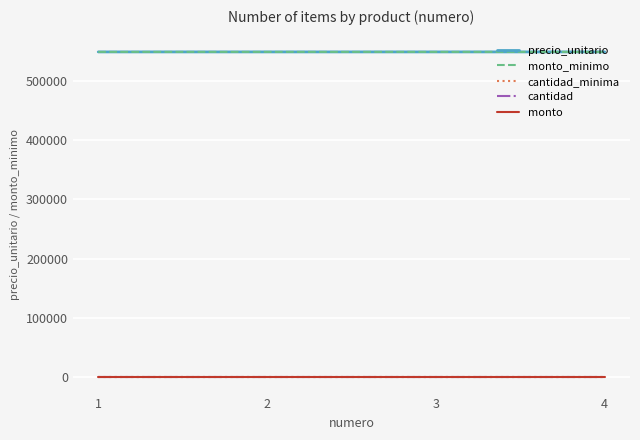

Rank the series by their maximum value, from lowest to highest.

cantidad, monto, cantidad_minima, precio_unitario, monto_minimo